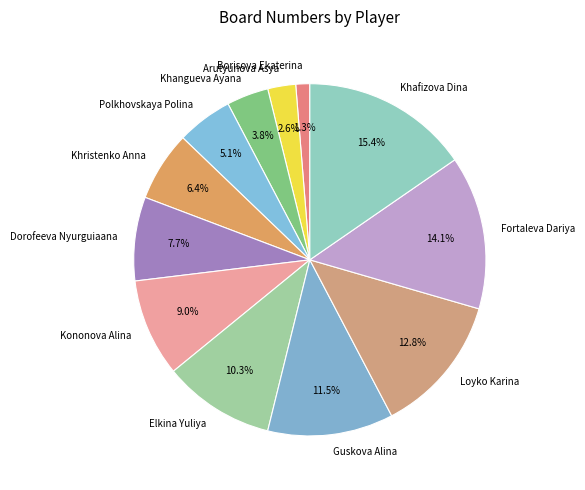

How many slices are in this pie chart?

12